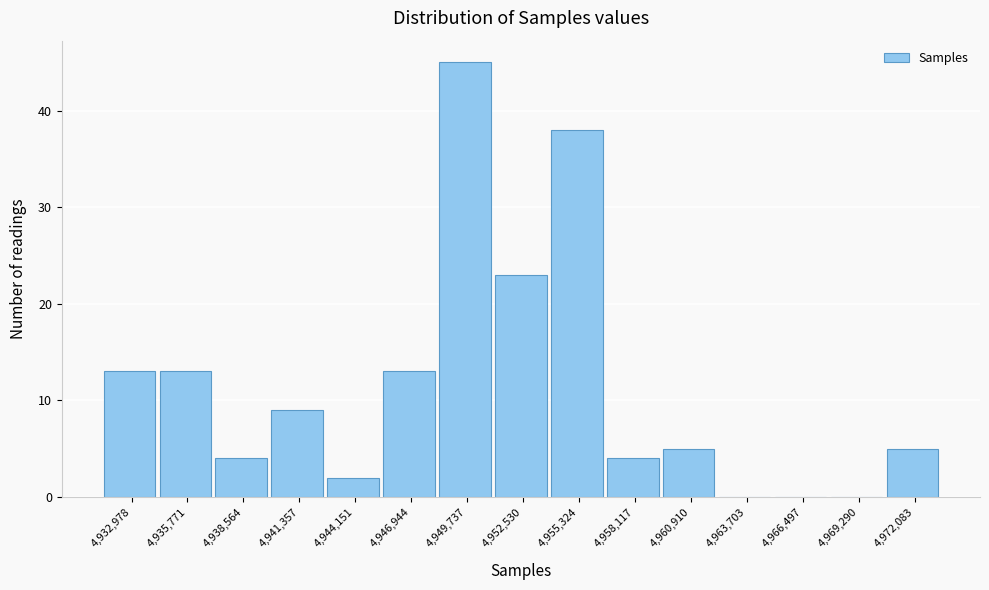

Reading left to right, what are all the values shown in this chart?

4,932,978=13	4,935,771=13	4,938,564=4	4,941,357=9	4,944,151=2	4,946,944=13	4,949,737=45	4,952,530=23	4,955,324=38	4,958,117=4	4,960,910=5	4,963,703=0	4,966,497=0	4,969,290=0	4,972,083=5